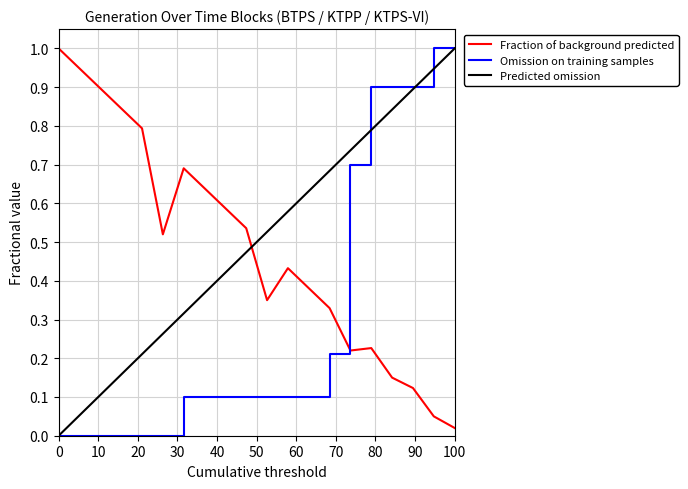

What is the greatest value displayed?

1.0